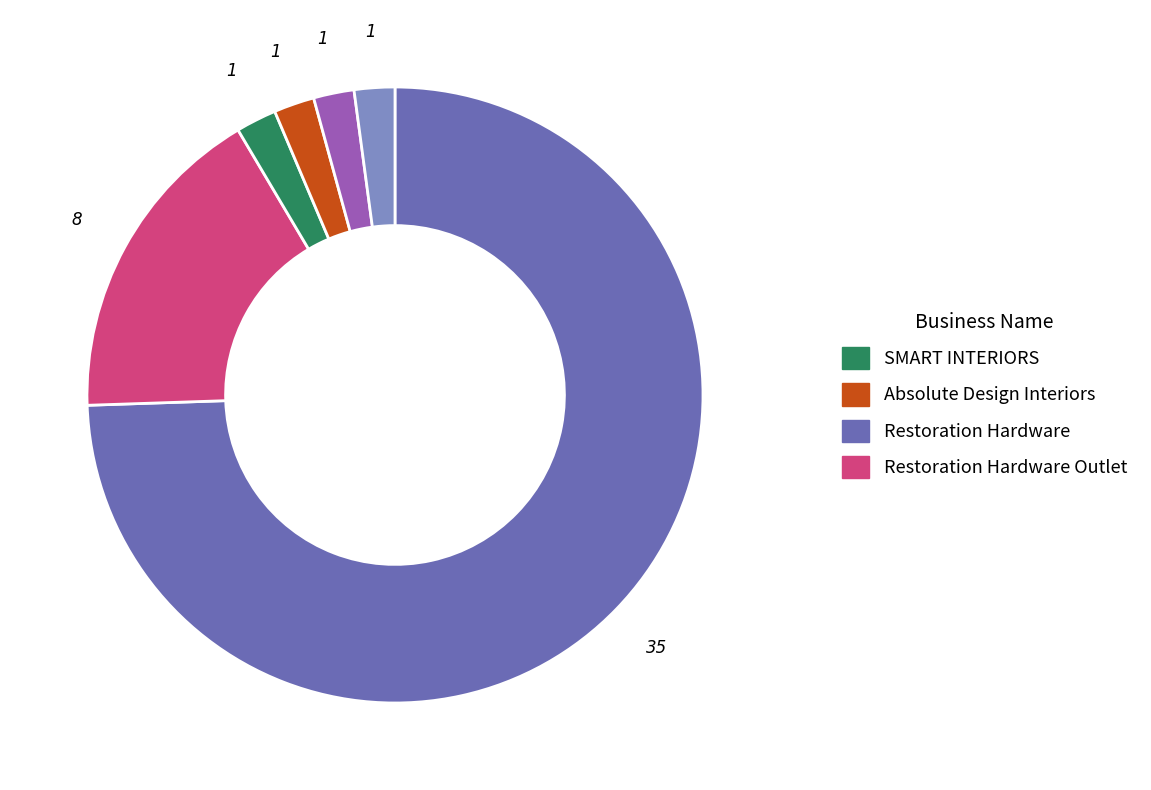

Does any single category account for the majority?

Yes